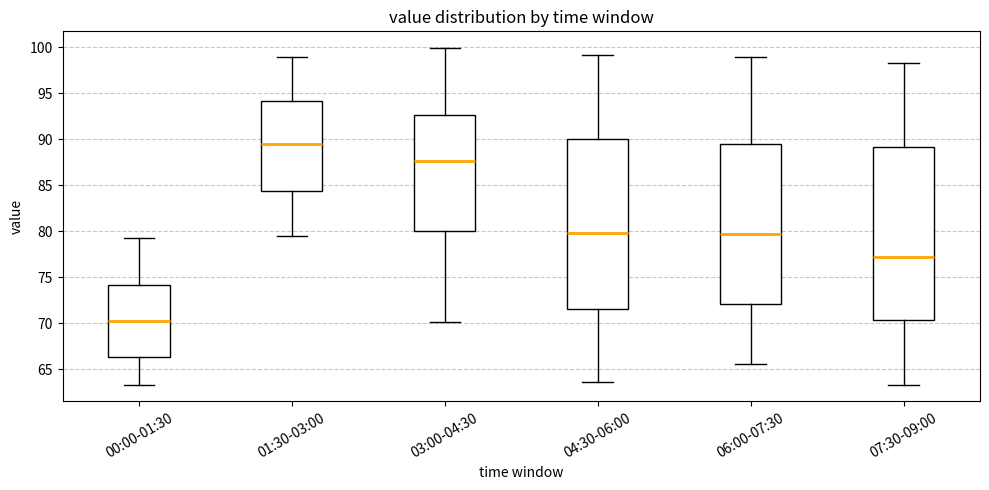

Reading left to right, read every box against the y-axis: the position of its median line, the range the box covers, and the ends of its whiskers. The values are not printed on the chart, so give them approximately, as read against the axis.

00:00-01:30: median 70.5, box 66.5 to 74.0, whiskers 63.5 to 79.5
01:30-03:00: median 89.5, box 84.5 to 94.0, whiskers 79.5 to 99.0
03:00-04:30: median 87.5, box 80.0 to 92.5, whiskers 70.0 to 100.0
04:30-06:00: median 80.0, box 71.5 to 90.0, whiskers 63.5 to 99.0
06:00-07:30: median 79.5, box 72.0 to 89.5, whiskers 65.5 to 99.0
07:30-09:00: median 77.0, box 70.5 to 89.0, whiskers 63.5 to 98.5